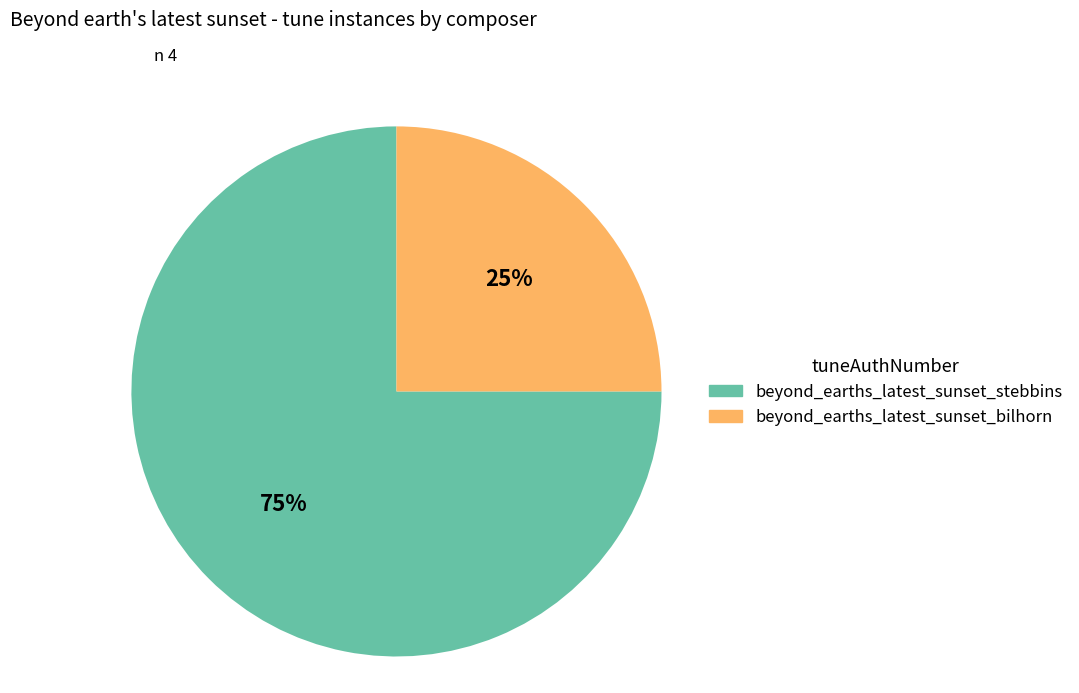

The beyond_earths_latest_sunset_bilhorn slice represents 25% of the pie. True or false?

True